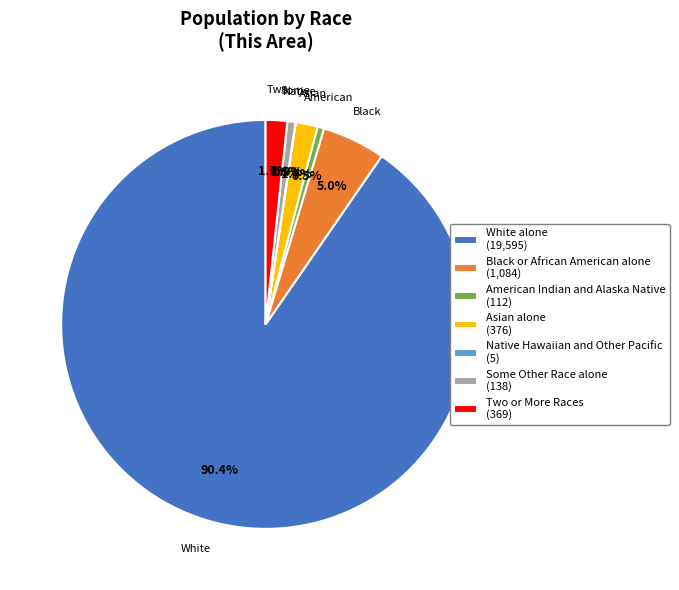

To the nearest percent, what portion does Two or More Races represent?

2%